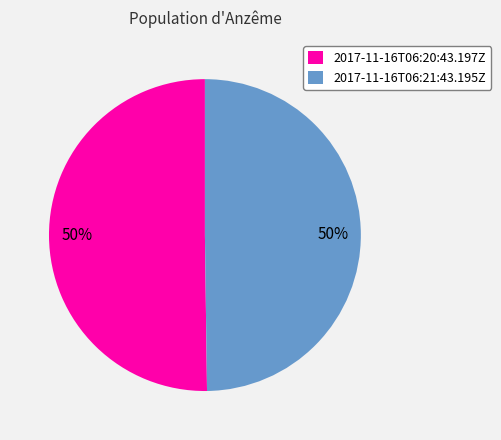

What is the ratio of the value at 2017-11-16T06:21:43.195Z to the value at 2017-11-16T06:20:43.197Z?

1.0